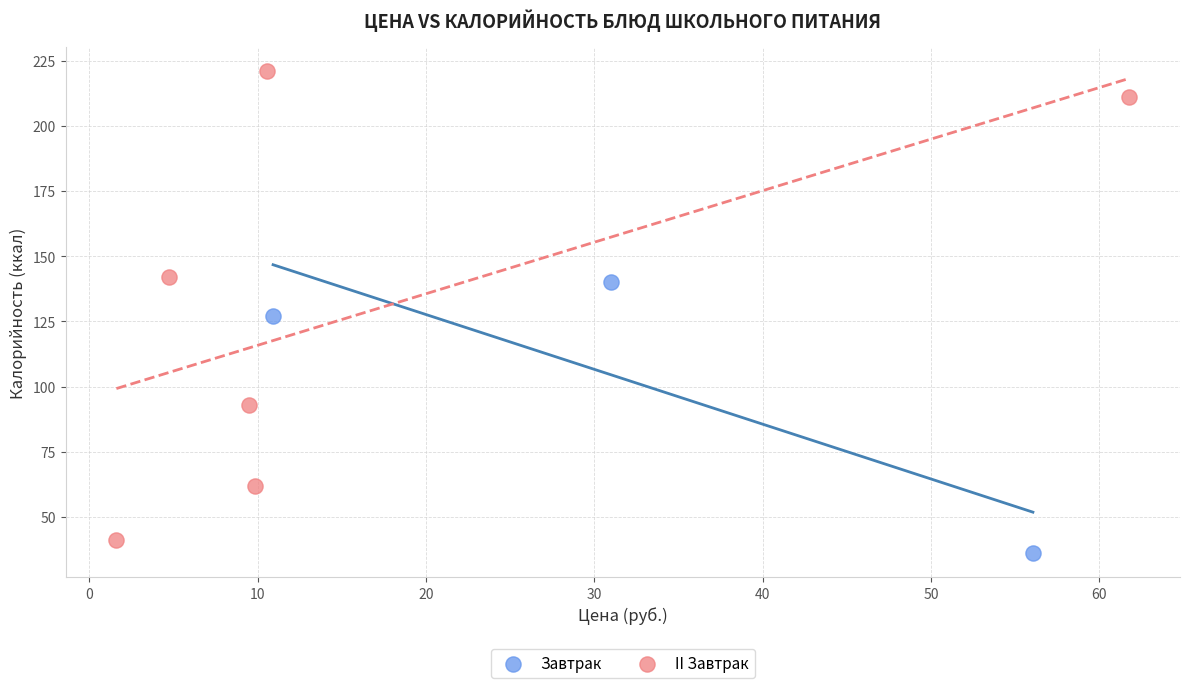

Which series reaches the maximum Y coordinate?

II Завтрак